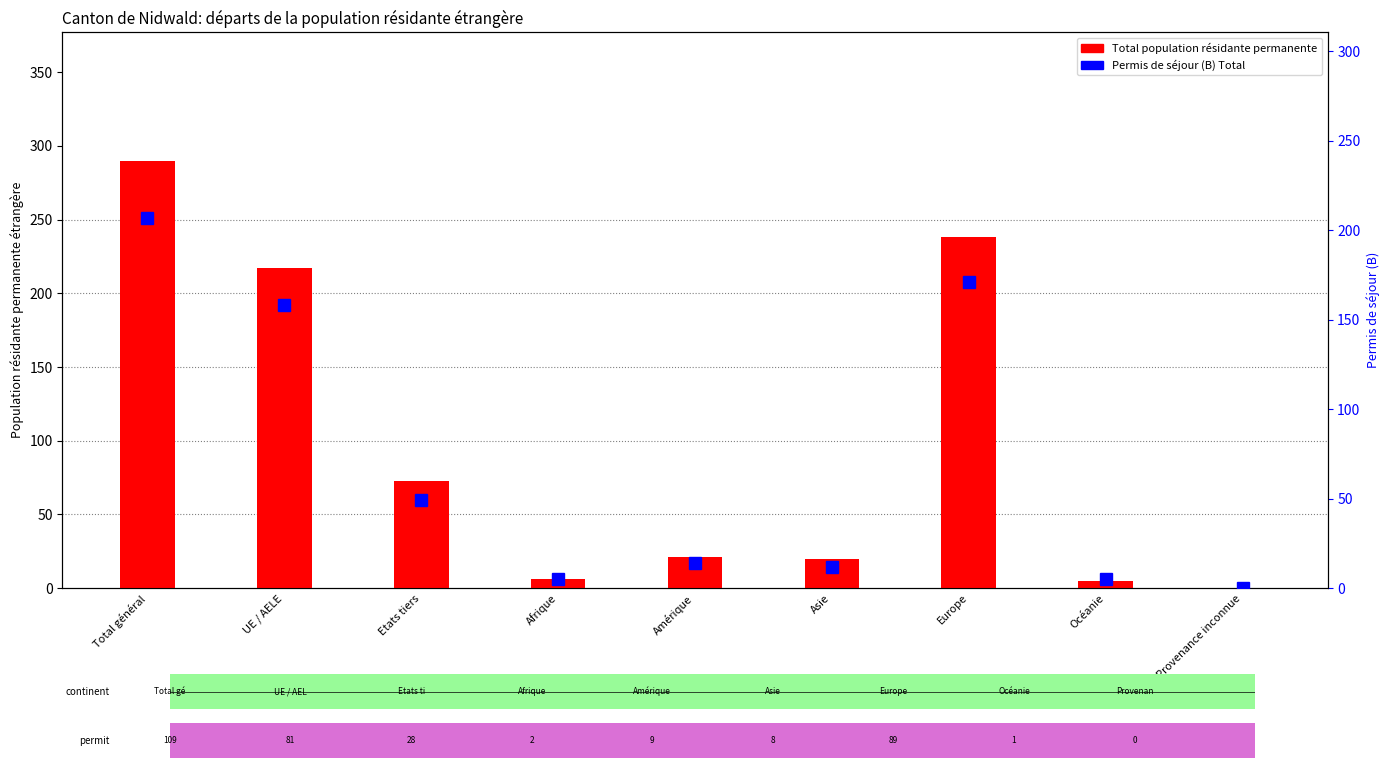

What is the difference between the highest and lowest values at Amérique?

7